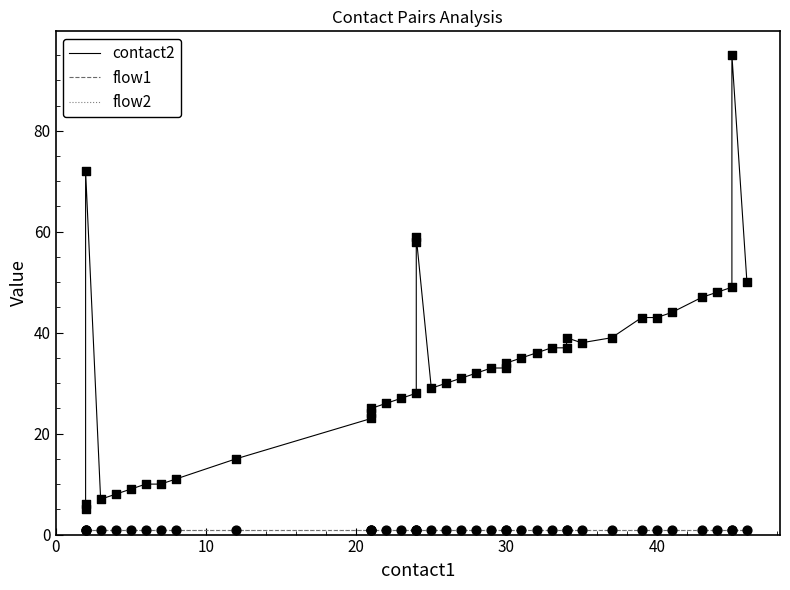

What are all the series names shown in the legend?

contact2, flow1, flow2